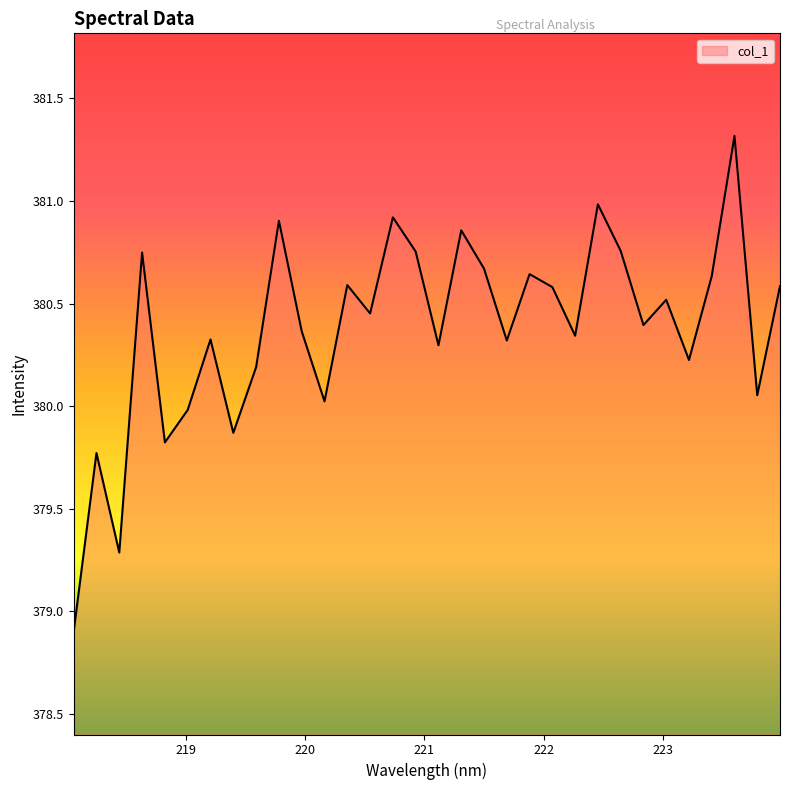

What is the greatest value displayed?

381.3